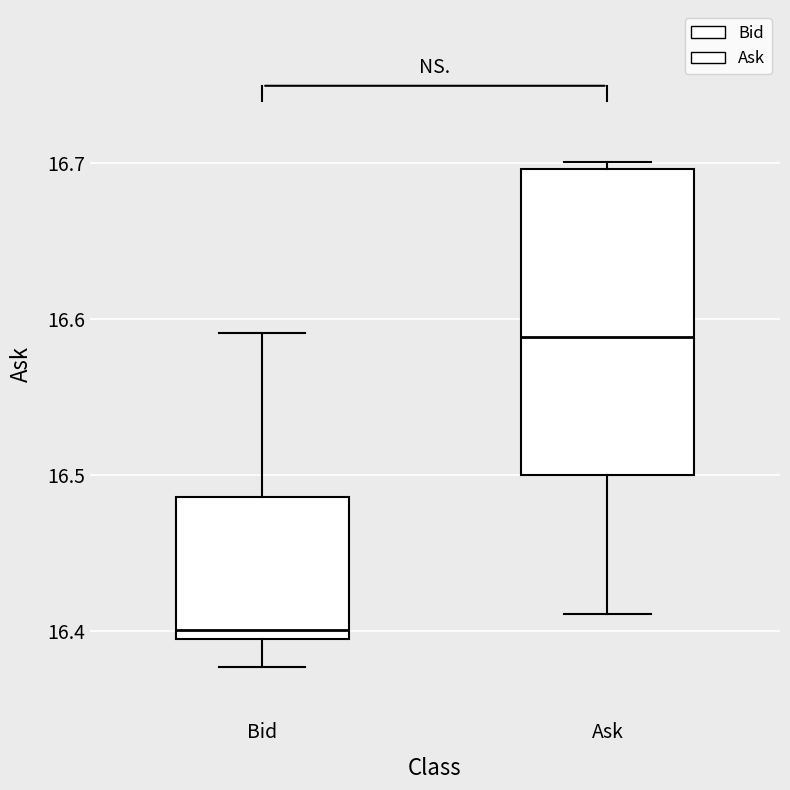

Reading left to right, transcribe this box plot: for each box, give where its median line is, the range the box spans, and where its two whiskers end, as read against the y-axis. The values are not printed on the chart, so give them approximately, as read against the axis.

Bid: median 16.40 (just above the box's lower edge), box 16.40 to 16.49, whiskers 16.38 to 16.59
Ask: median 16.59, box 16.50 to 16.70, whiskers 16.41 to 16.70 (just above the box's upper edge)